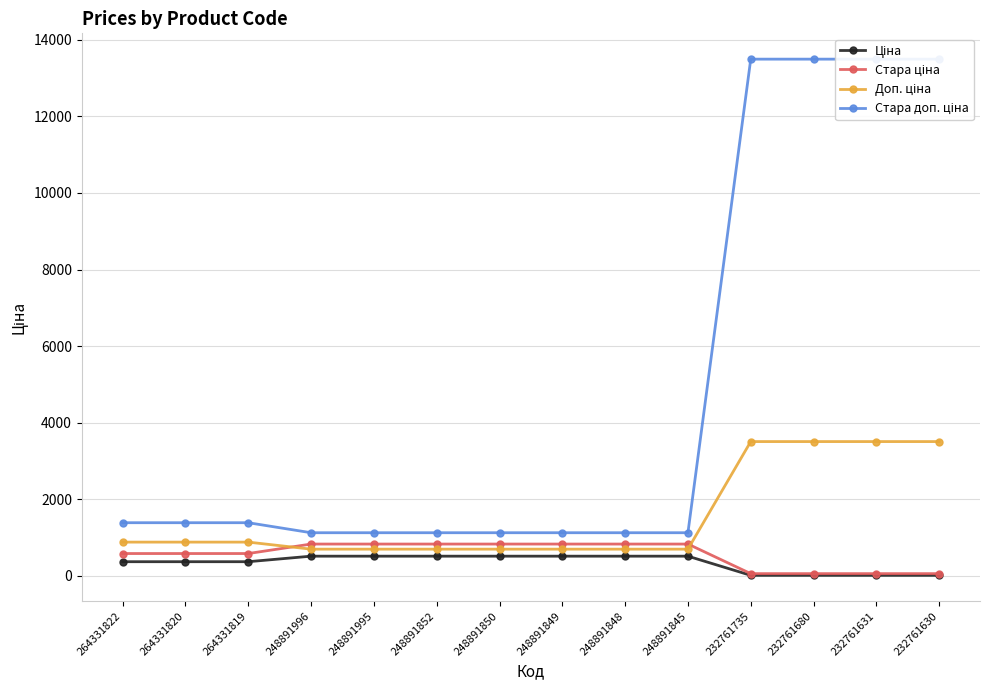

True or false: Ціна has a value of 515.8 at 248891848.

True